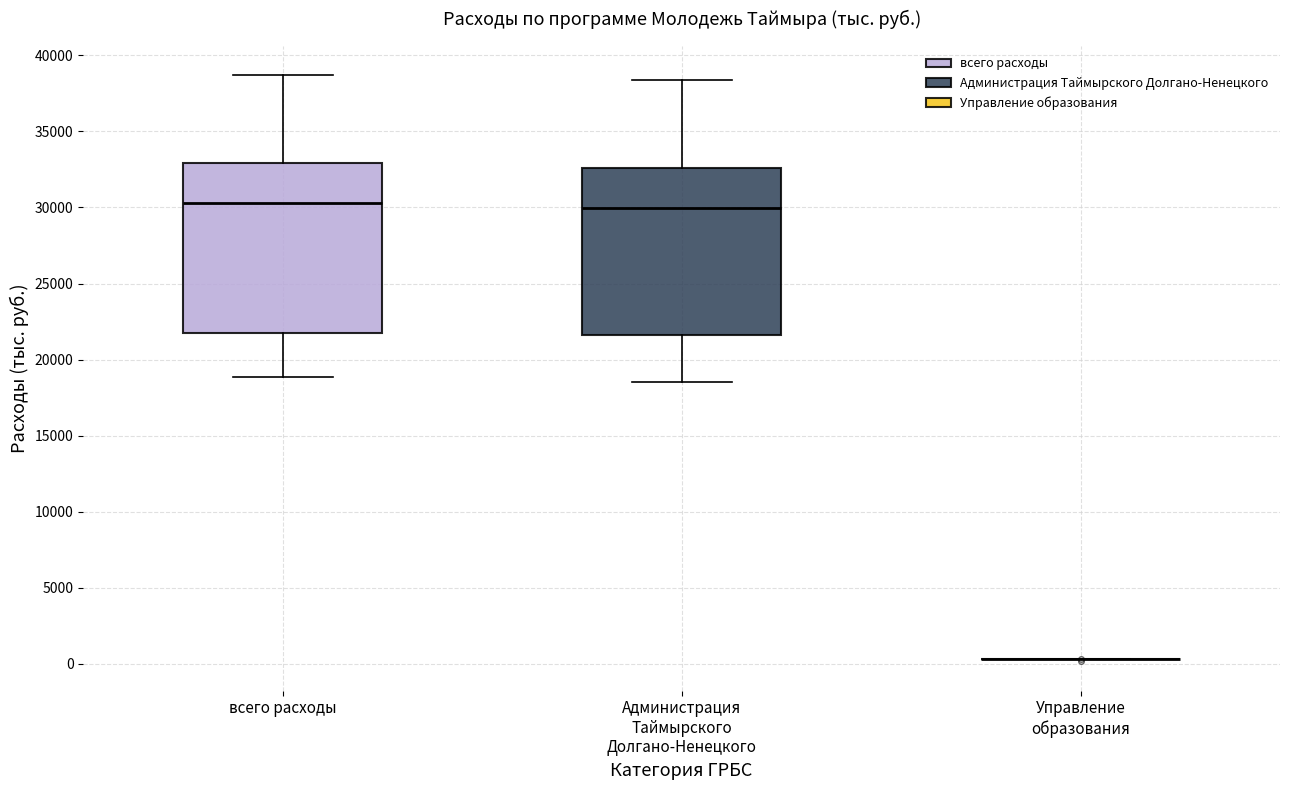

Reading left to right, read every box against the y-axis: the position of its median line, the range the box covers, and the ends of its whiskers. The values are not printed on the chart, so give them approximately, as read against the axis.

всего расходы: median 30500, box 22000 to 33000, whiskers 19000 to 38500
Администрация Таймырского Долгано-Ненецкого: median 30000, box 21500 to 32500, whiskers 18500 to 38500
Управление образования: box collapsed to a line at 500, whiskers 500 to 500